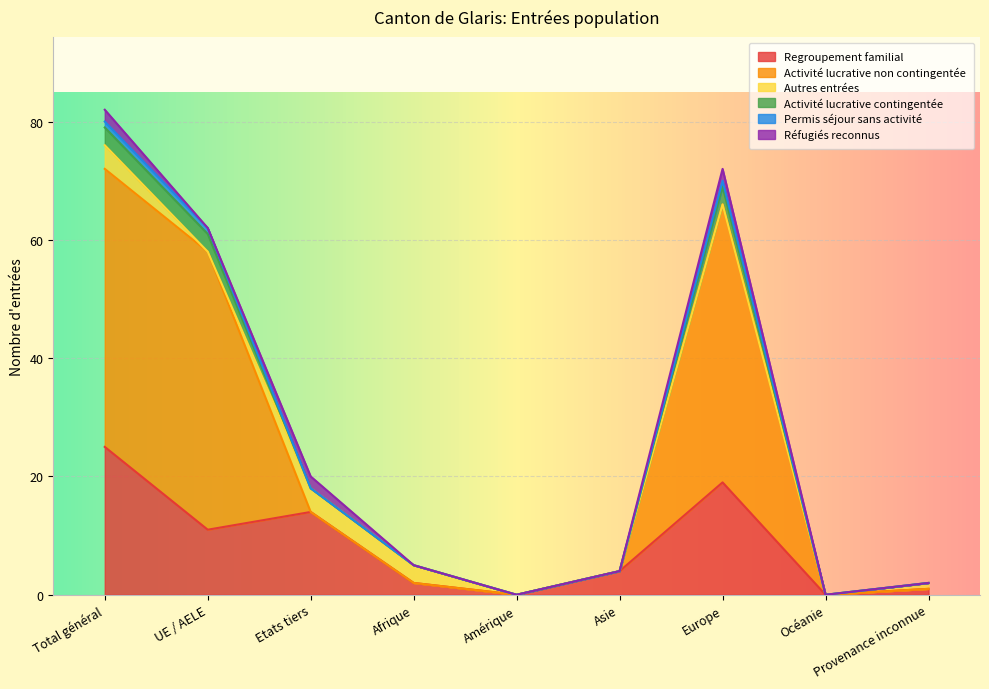

What is the total value across all series at Afrique?

5